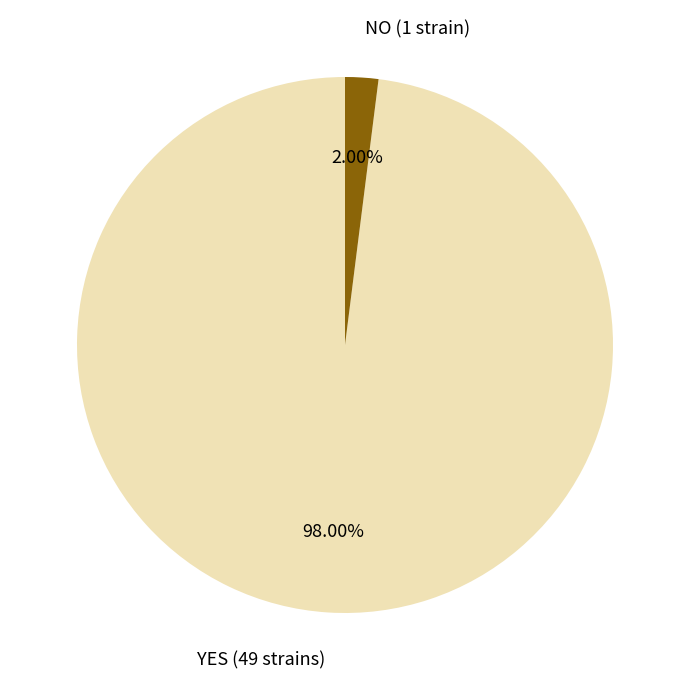

To the nearest percent, what is the average slice percentage?

50%